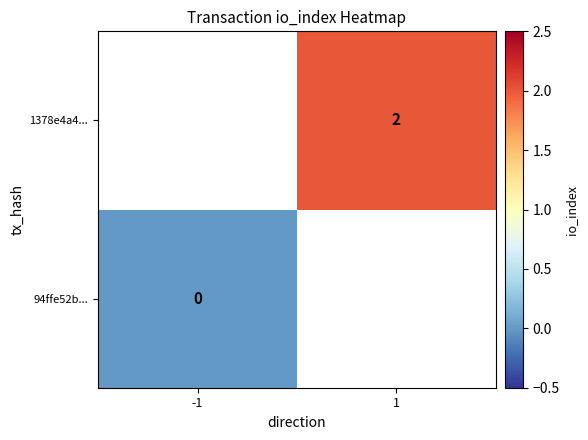

Count the number of categories in the chart.

2